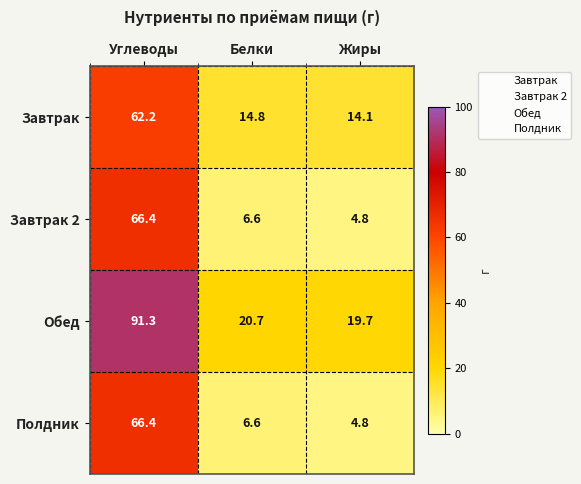

How many data points in Обед are above 20?

2